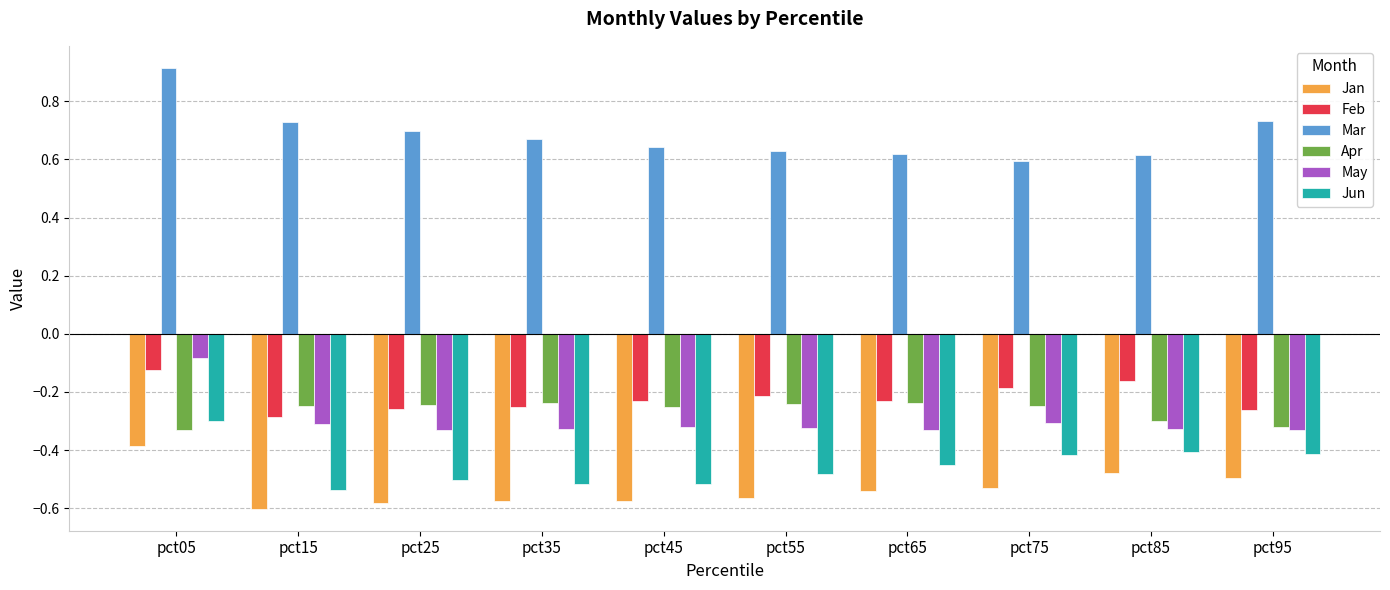

List the series in order of their peak value, highest first.

Mar, May, Feb, Apr, Jun, Jan